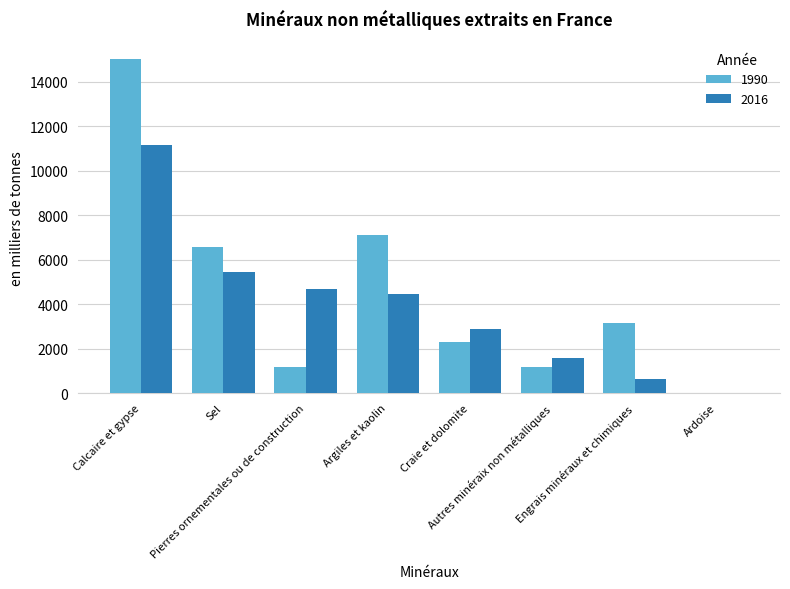

What is the sum of all 1990 values?

36506.7